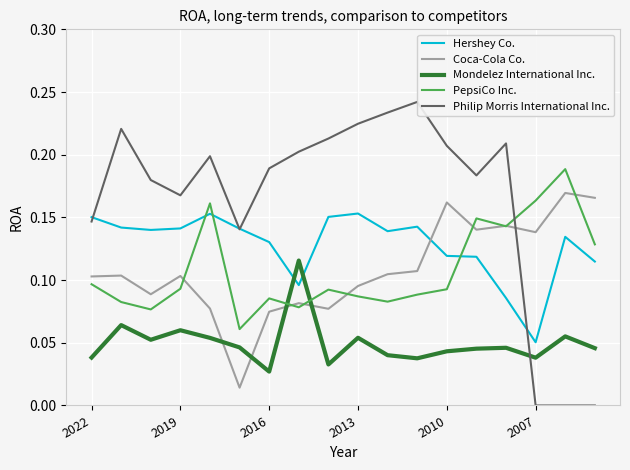

In Hershey Co., how many points are lower than both neighbors (excluding endpoints)?

4